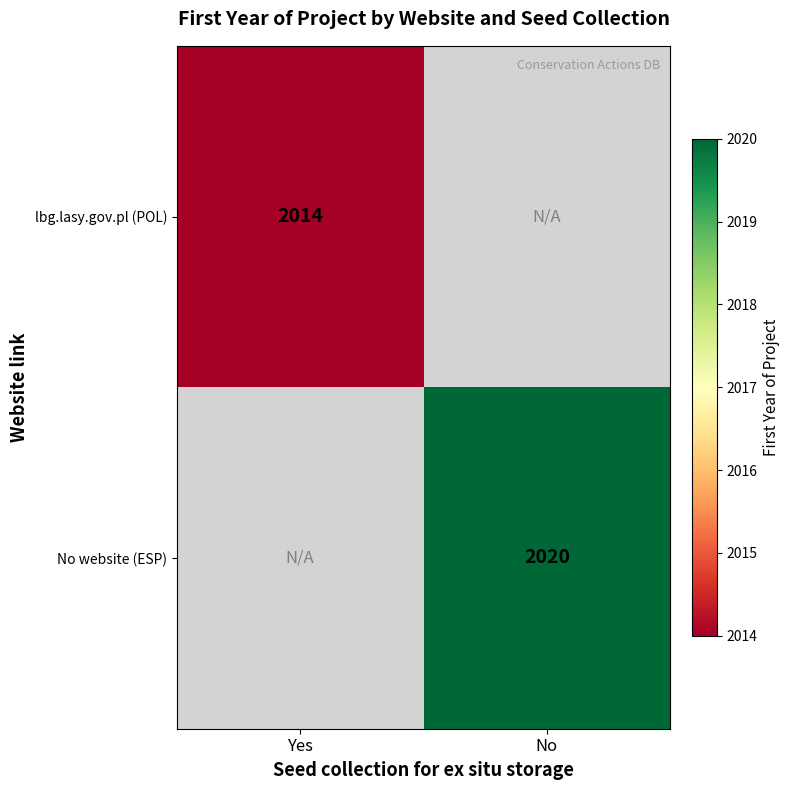

At how many categories does at least one series exceed 2015?

1